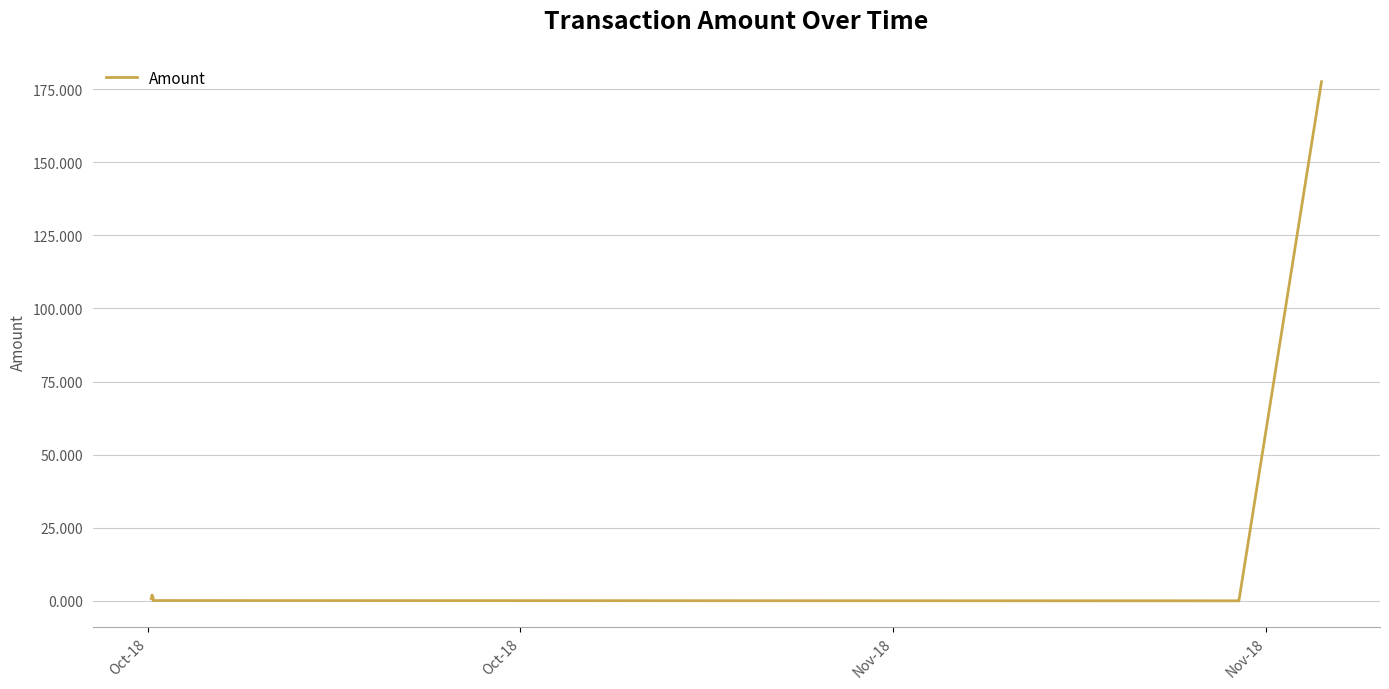

True or false: the data shows 0.0 at 8.

False